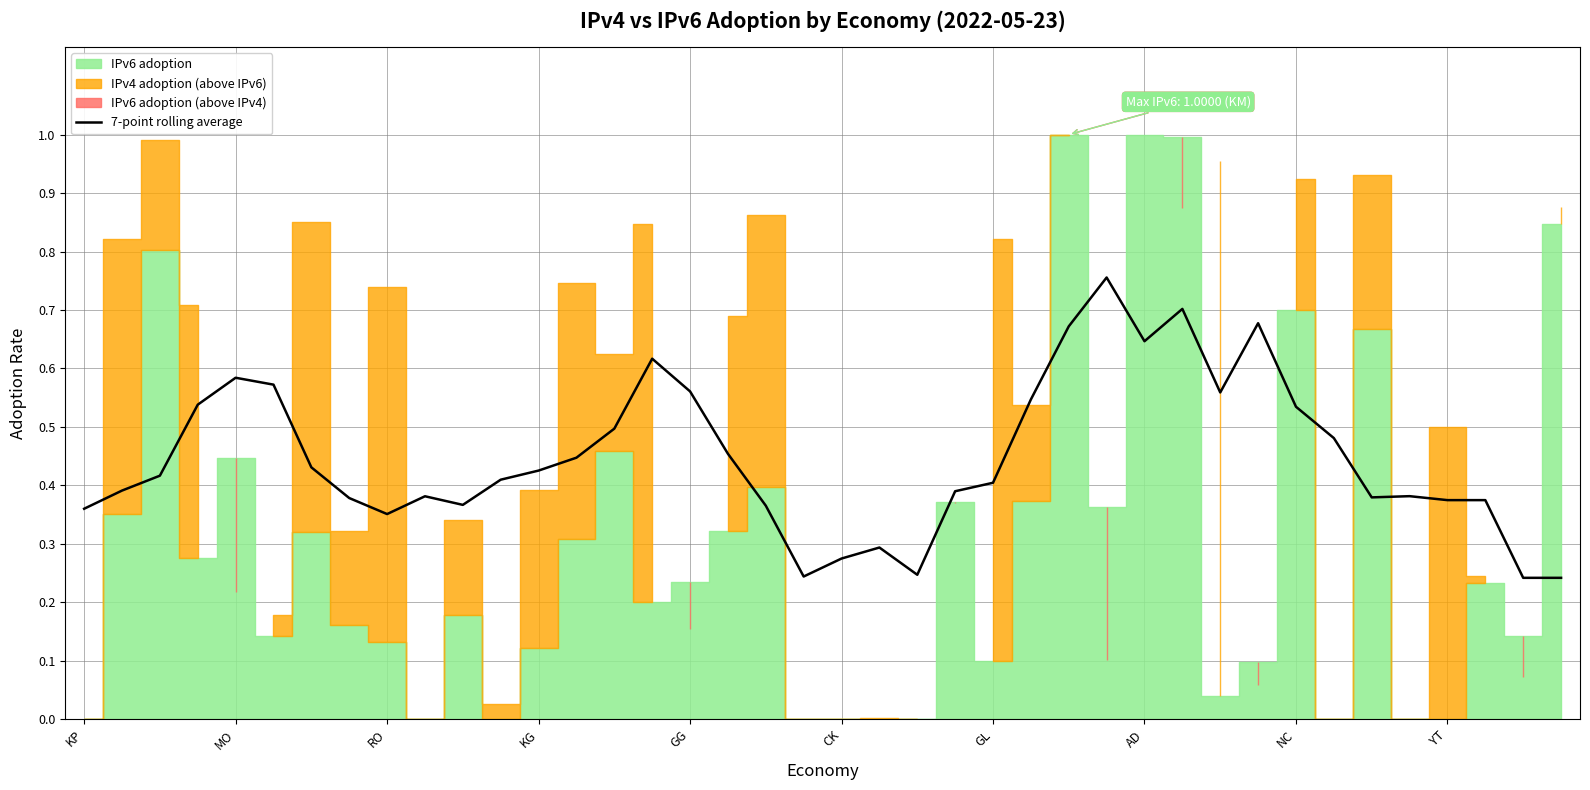

What is the approximate value at 22?

0.2